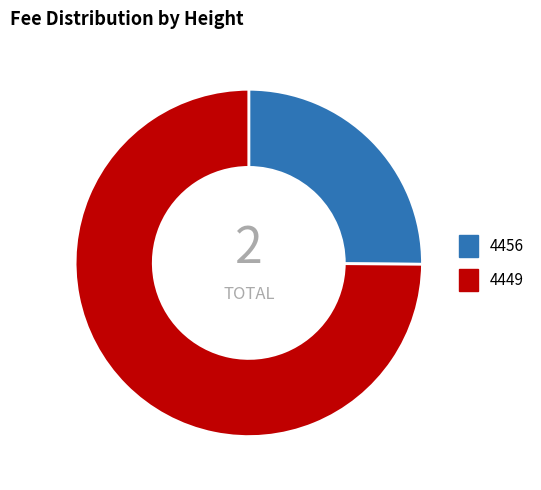

Which slice is the largest?

4449